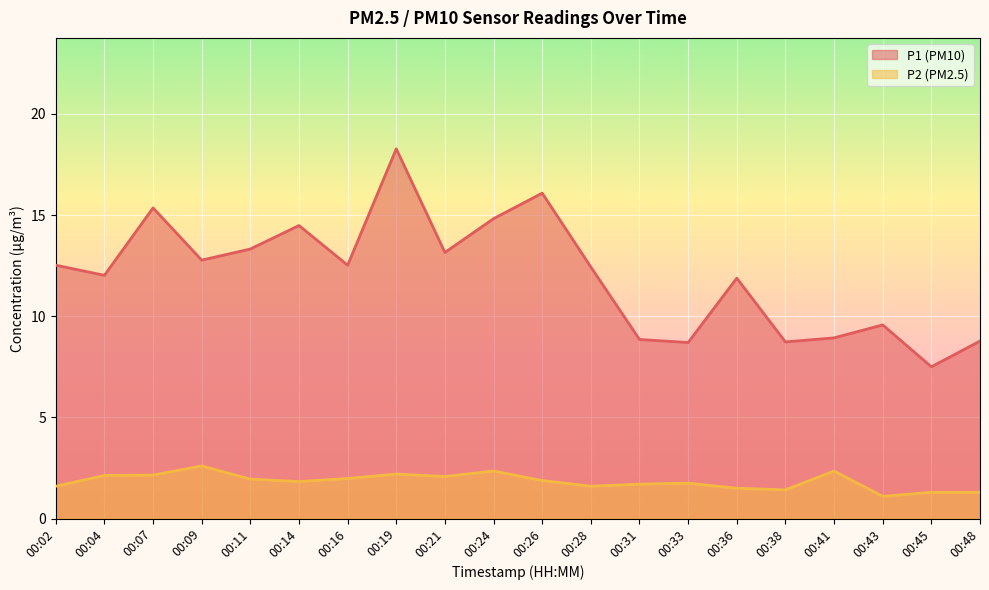

The value of P1 at 00:31 is 8.8. True or false?

True